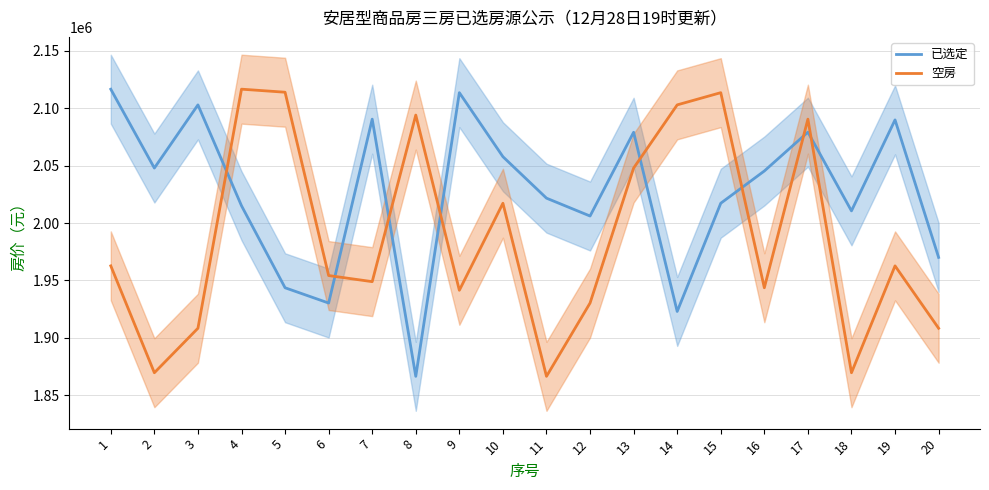

Reading left to right, extract all data points from this chart.

已选定: 1=2116419	2=2047817	3=2102786	4=2015005	5=1943655	6=1930365	7=2090374	8=1866573	9=2113425	10=2057706	11=2021621	12=2006081	13=2078971	14=1923046	15=2017206	16=2045259	17=2079056	18=2010560	19=2089731	20=1970082
空房: 1=1962704	2=1869716	3=1908423	4=2116460	5=2113802	6=1954287	7=1948971	8=2093920	9=1941450	10=2017206	11=1866573	12=1930365	13=2047817	14=2102786	15=2113425	16=1943655	17=2090374	18=1869716	19=1962704	20=1908423